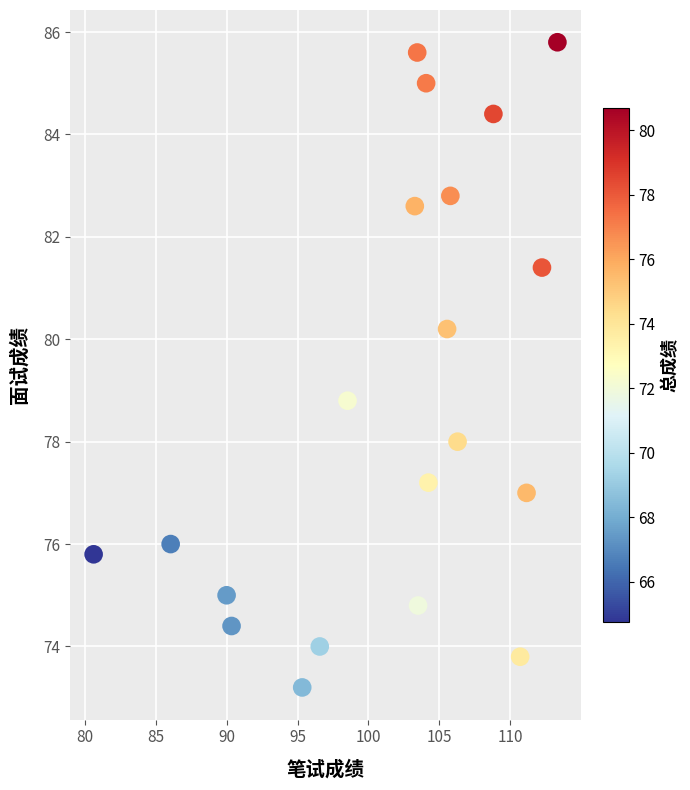

What is the range of Y values (max minus min)?

12.6